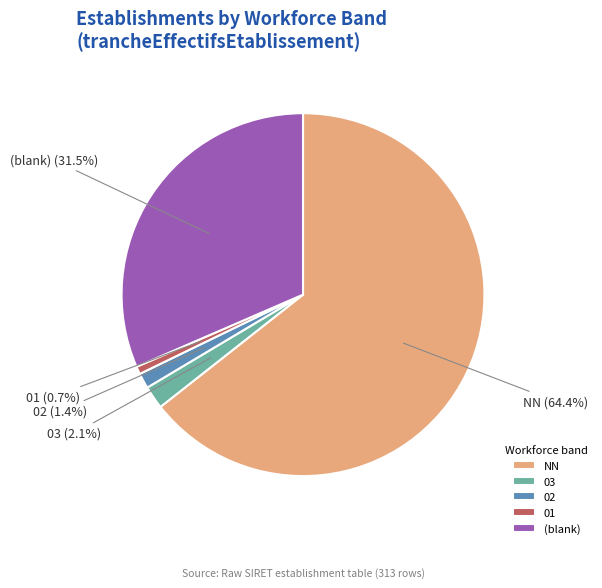

To the nearest percent, what portion does 01 represent?

1%